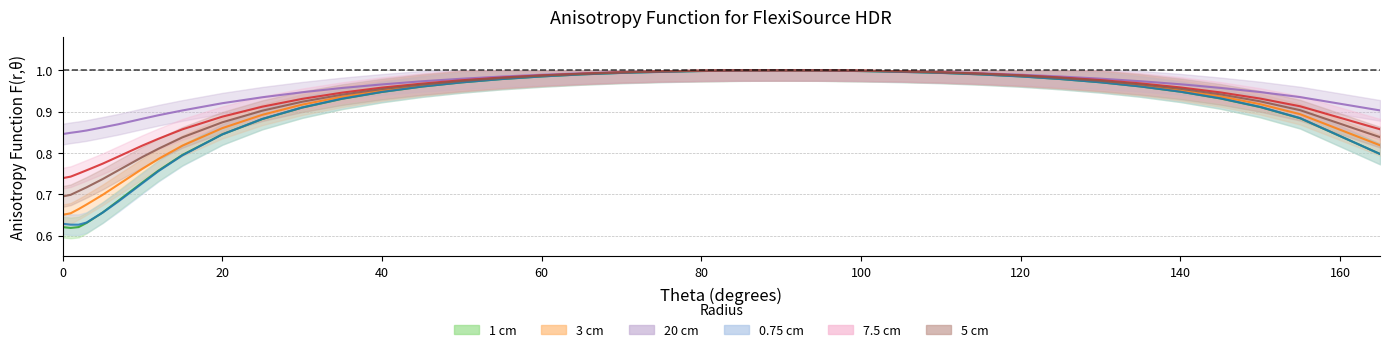

Does the chart have visible grid lines?

Yes